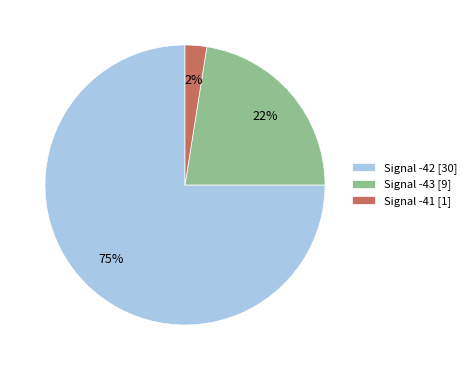

True or false: Signal -42 [30] accounts for 75% of the total.

True